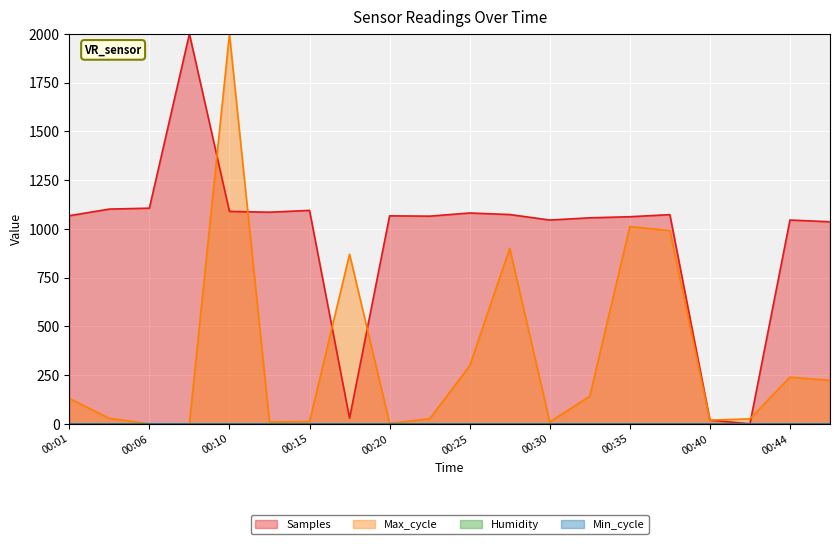

How many data points does each series have?

20